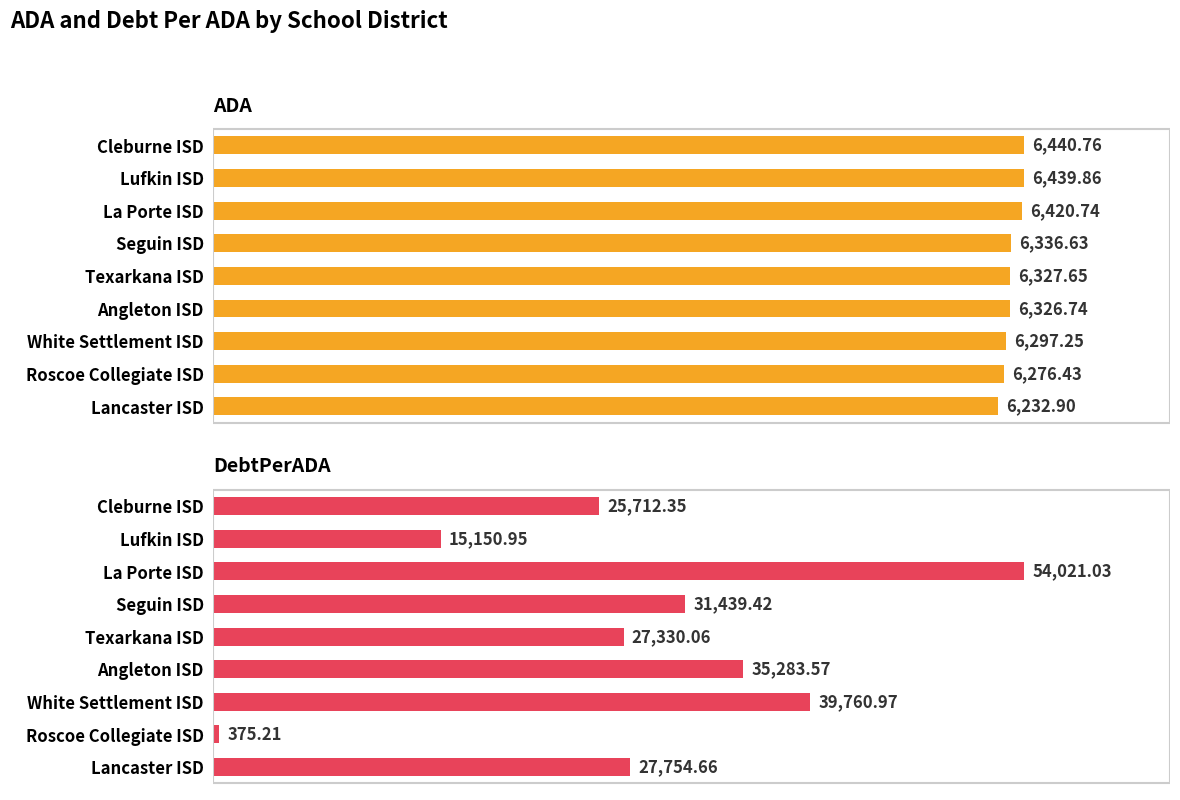

How many values in the ADA series are below 6327?

4